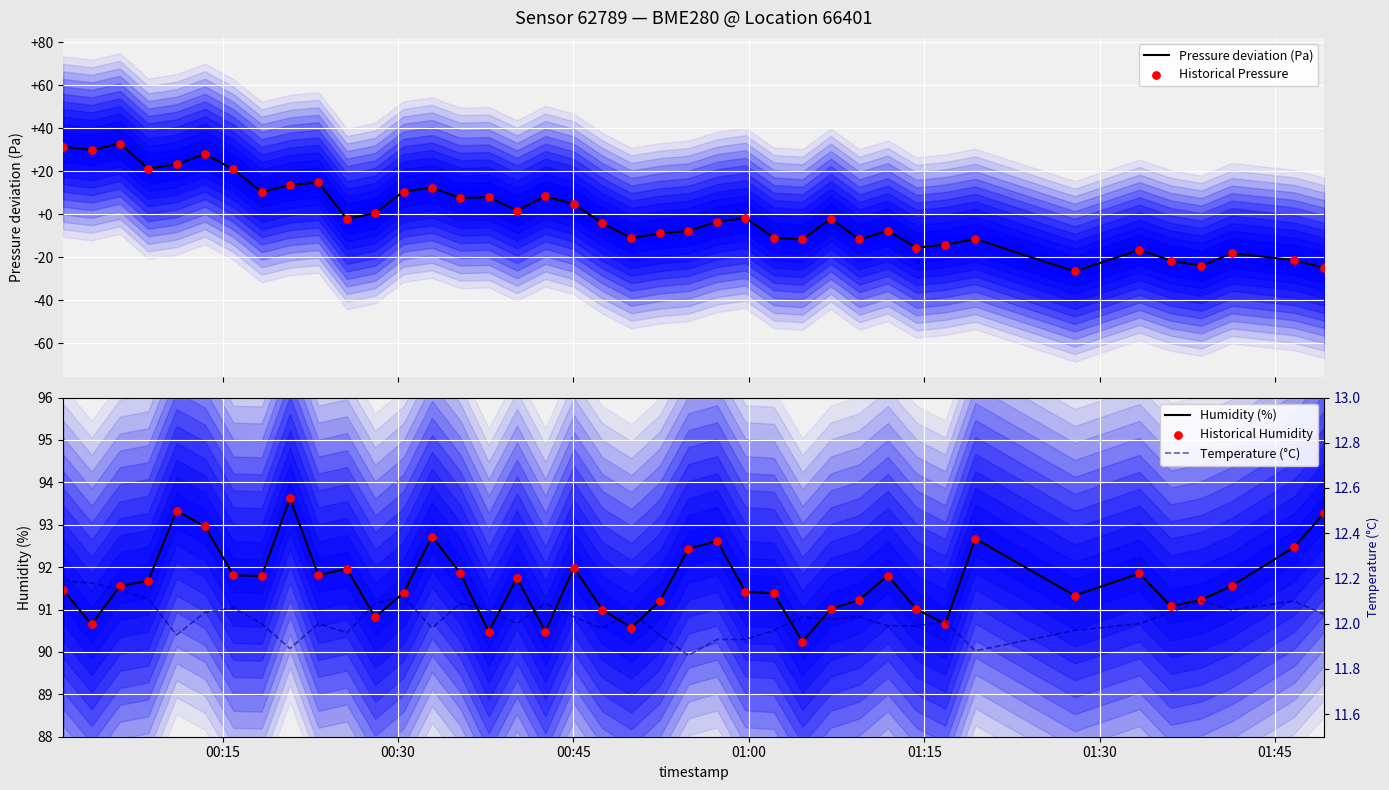

What are all the series names shown in the legend?

Pressure deviation (Pa), Historical Pressure, Humidity (%), Historical Humidity, Temperature (°C)